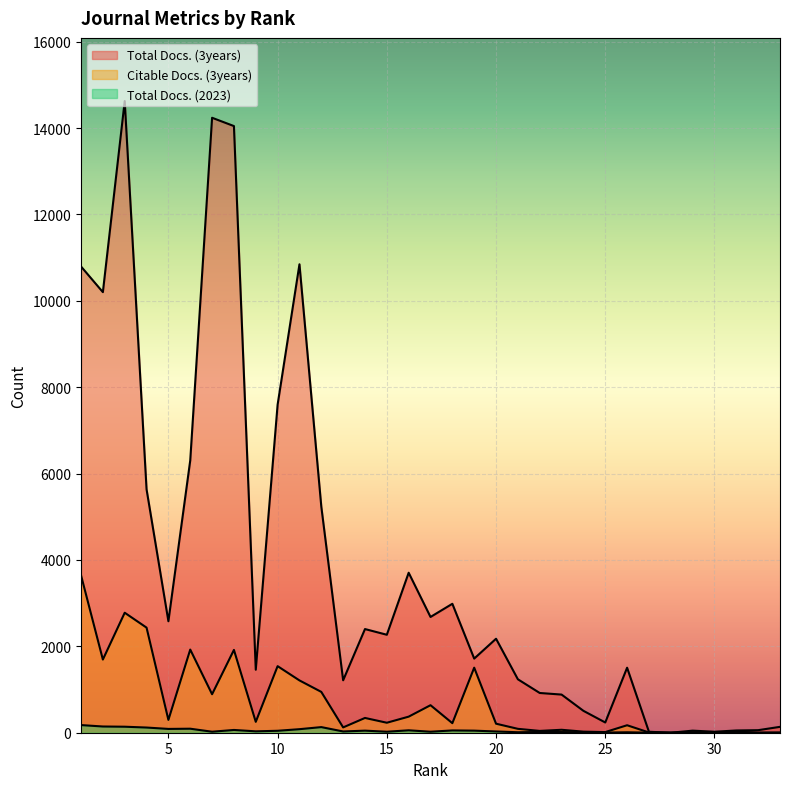

Which series has the largest range (max minus min)?

Total Docs. (3years)